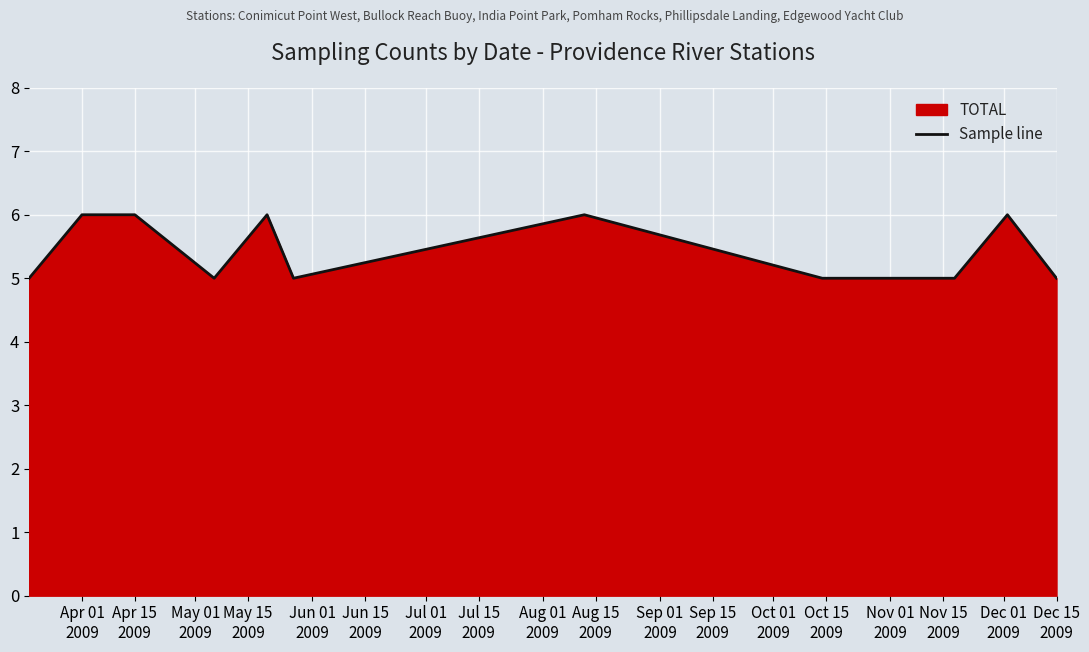

What is the difference between the maximum and minimum values?

1